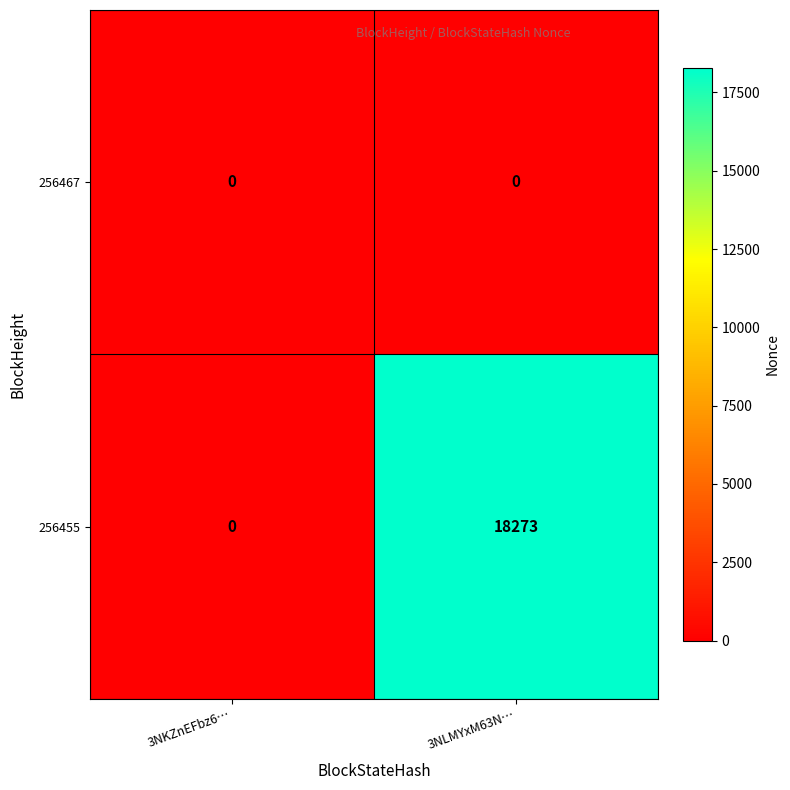

List the series in order of their peak value, lowest first.

256467, 256455